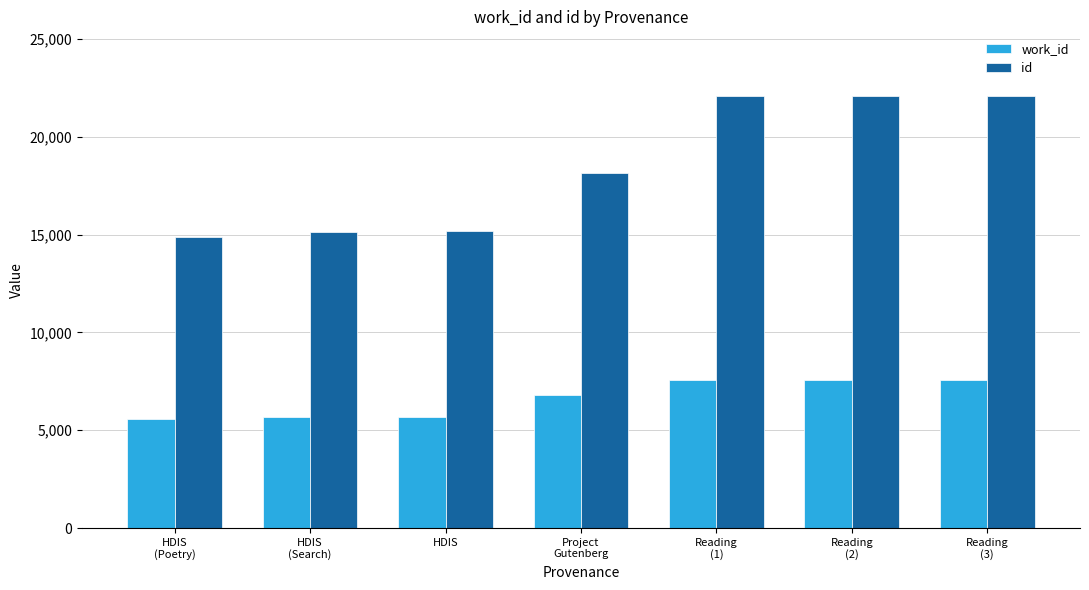

Is it true that work_id equals 3769 at HDIS?

False